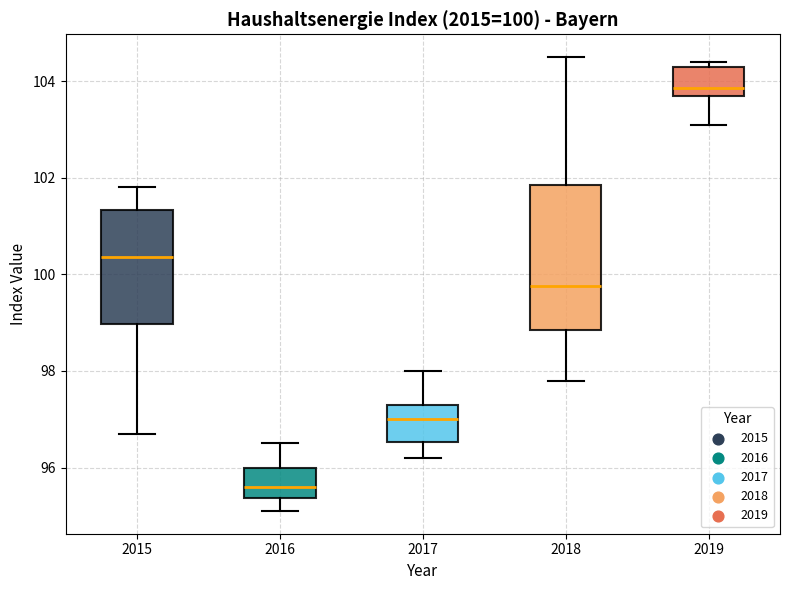

Which box has the lowest median line?

2016